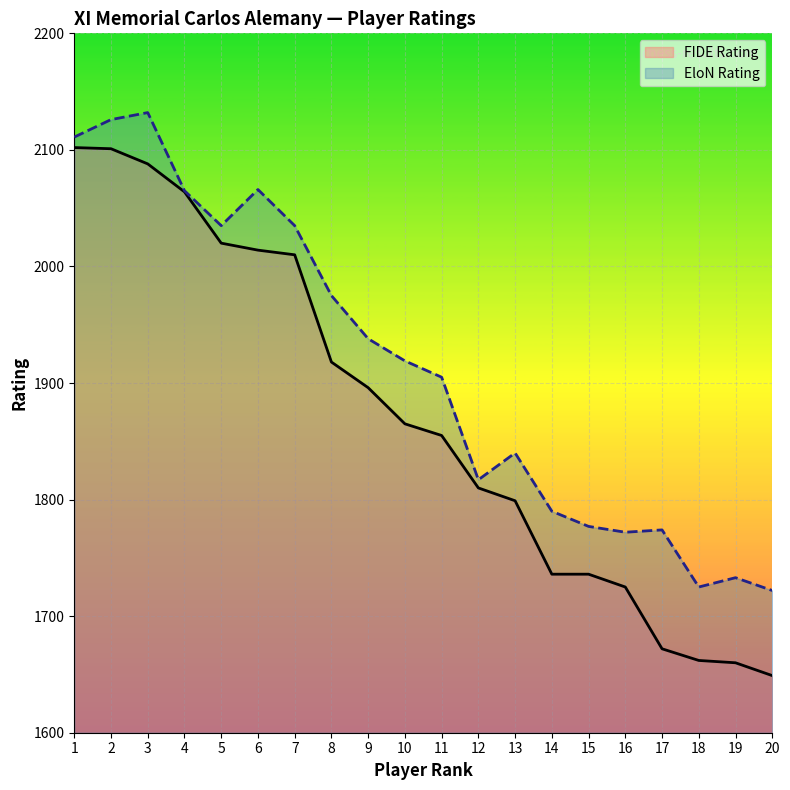

Where is the first local minimum for EloN Rating?

5